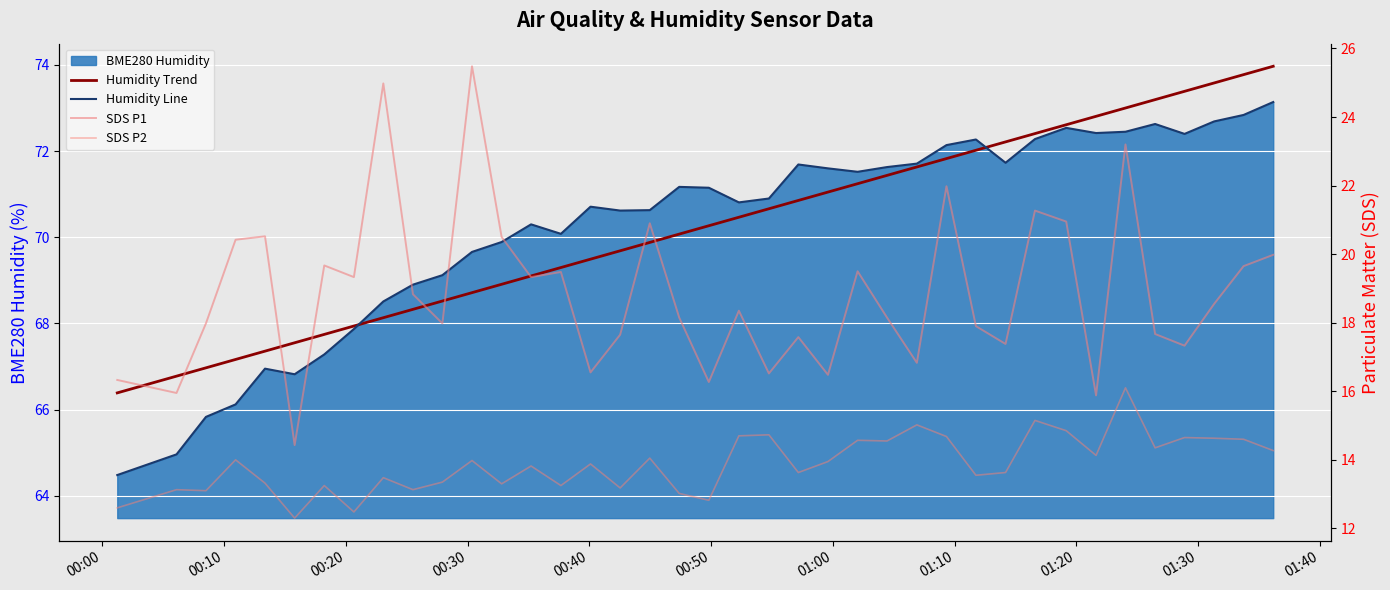

What is the difference between the maximum and minimum values in the SDS P2 series?

3.8